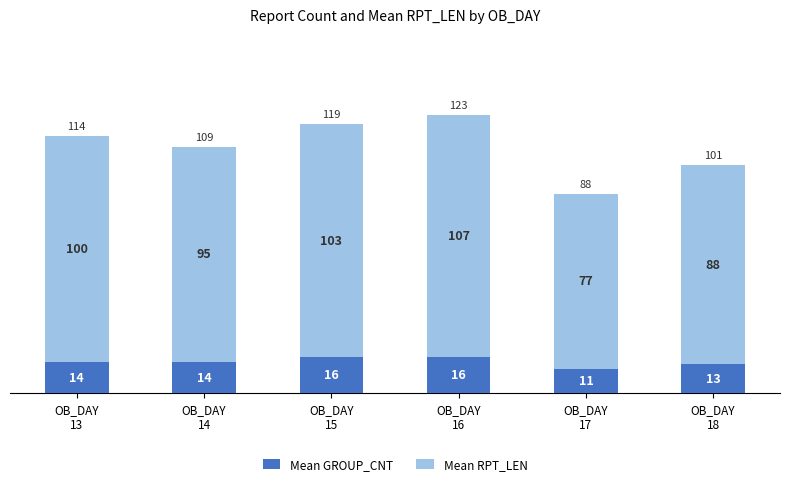

What is the lowest value of the Mean GROUP_CNT series?

11